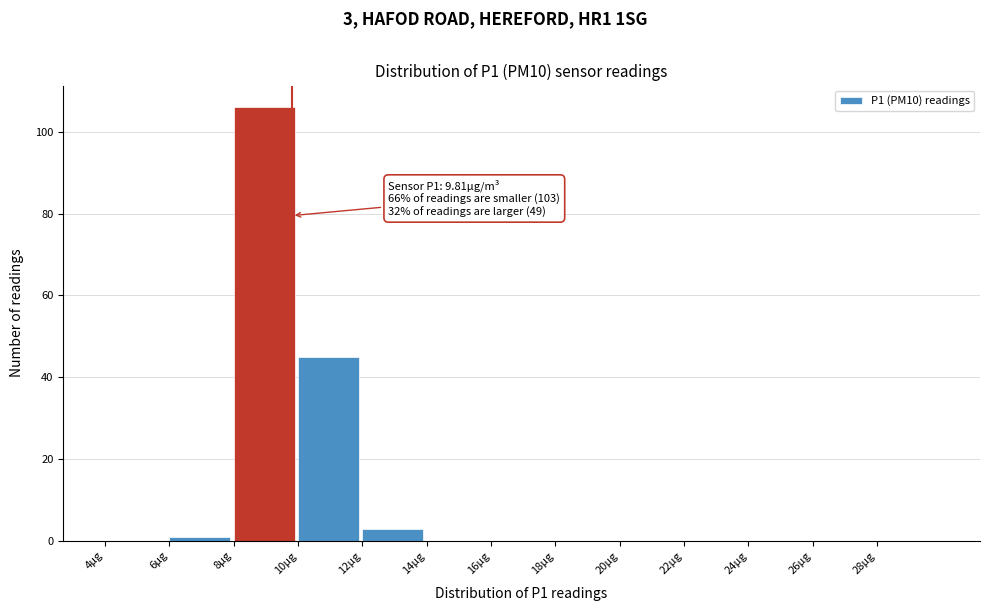

Over which range of the x-axis is the bar tallest?

8 to 10